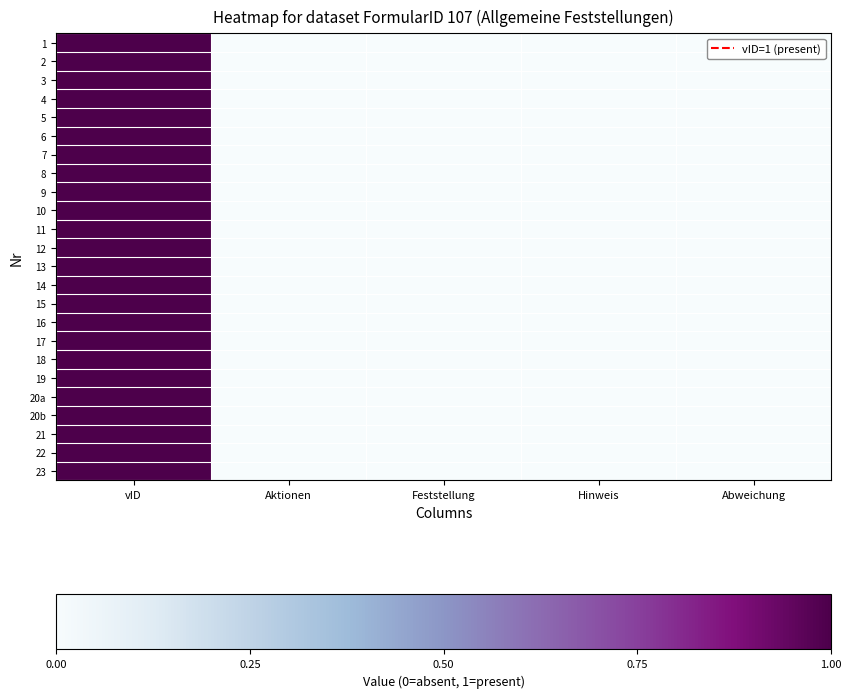

What is the greatest value displayed?

1